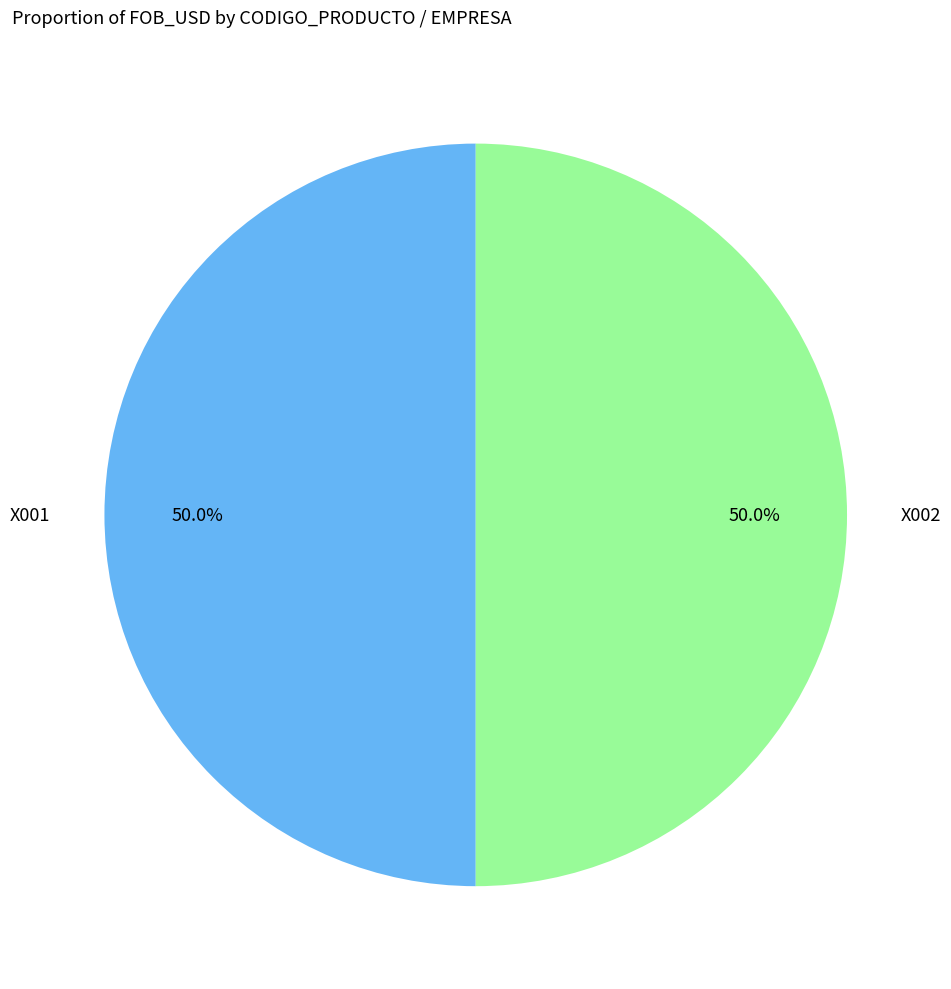

To the nearest percent, what is the average slice percentage?

50%